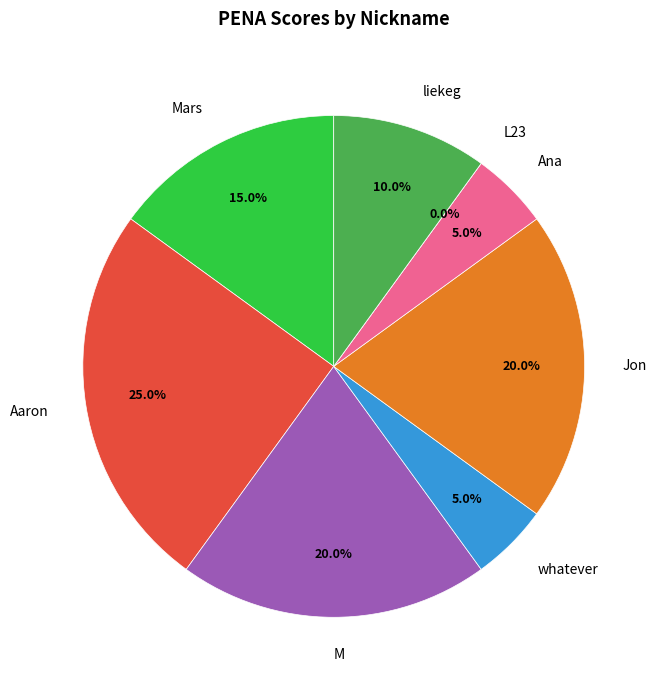

Is Jon the majority of the pie?

No